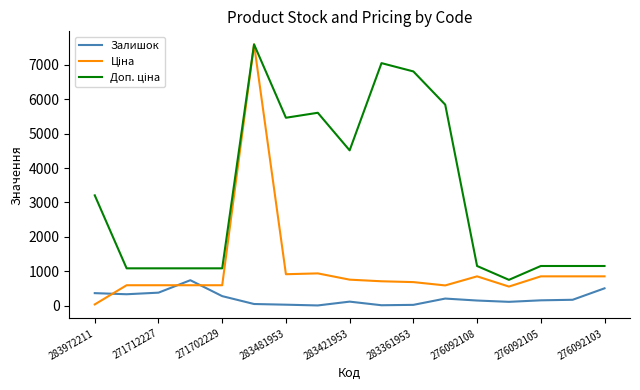

What is the maximum value shown in the chart?

7596.5